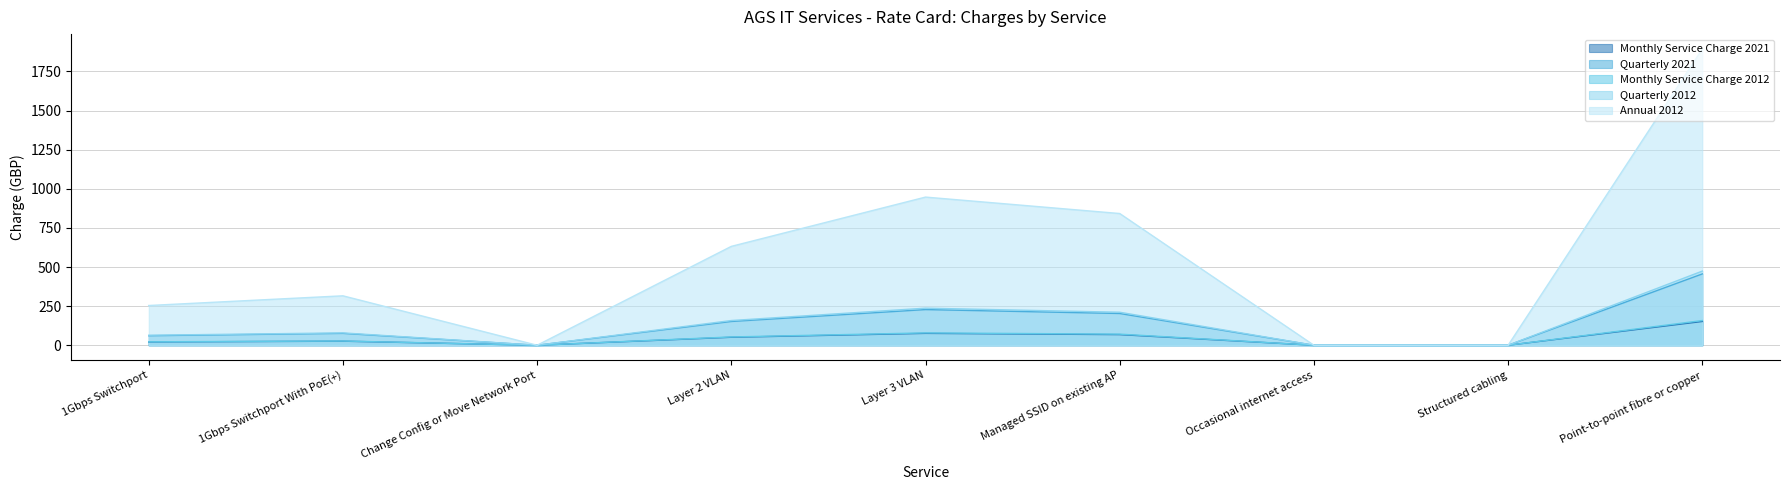

Which category has the highest value in the Annual 2012 series?

Point-to-point fibre or copper